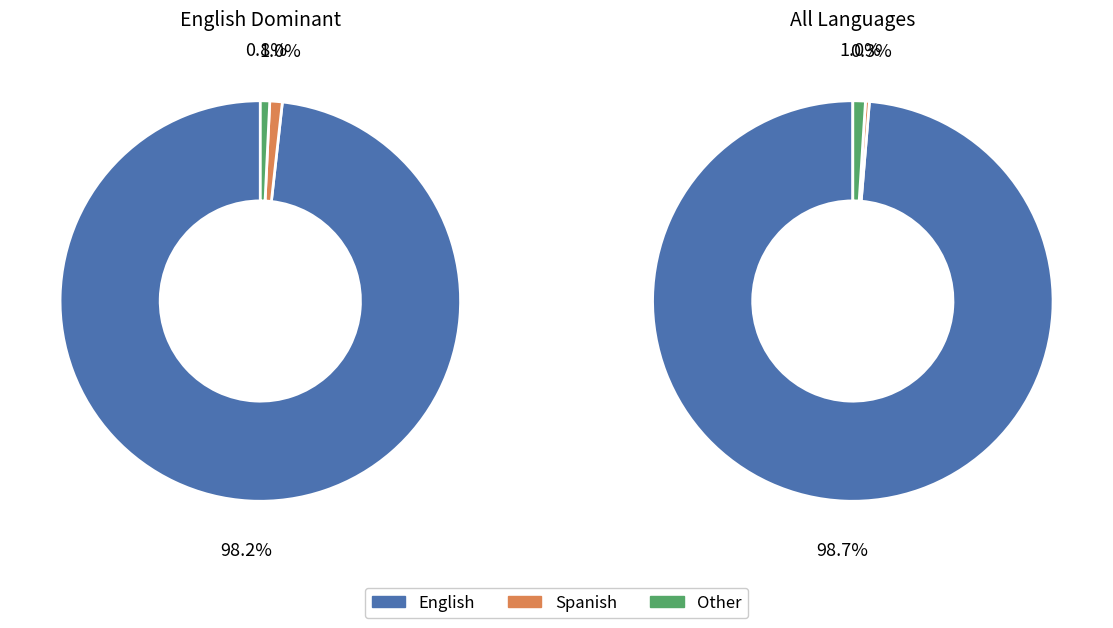

How much of the chart is everything except Spanish?

99.0%